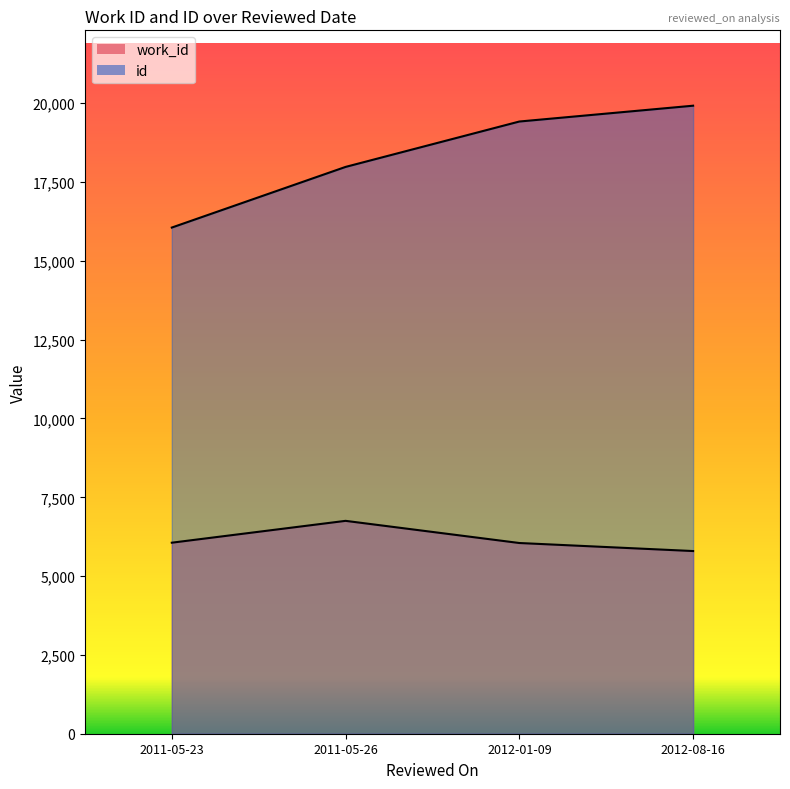

The value of id at 2012-08-16 is 19923. True or false?

True